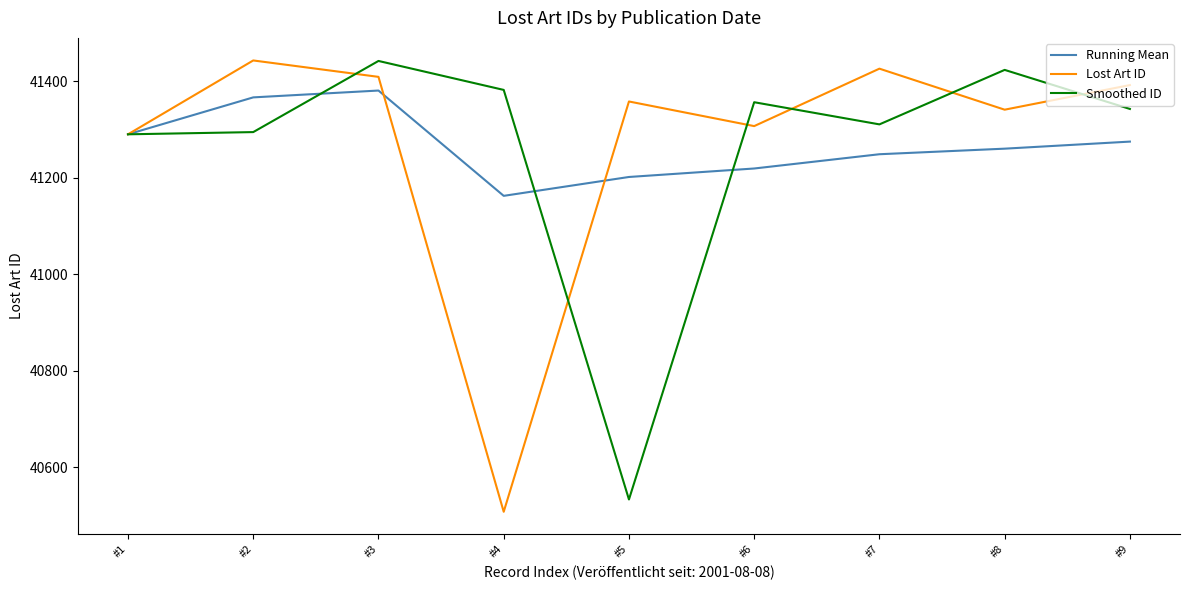

What is the difference between the maximum and second lowest values in the Running Mean series?

179.1